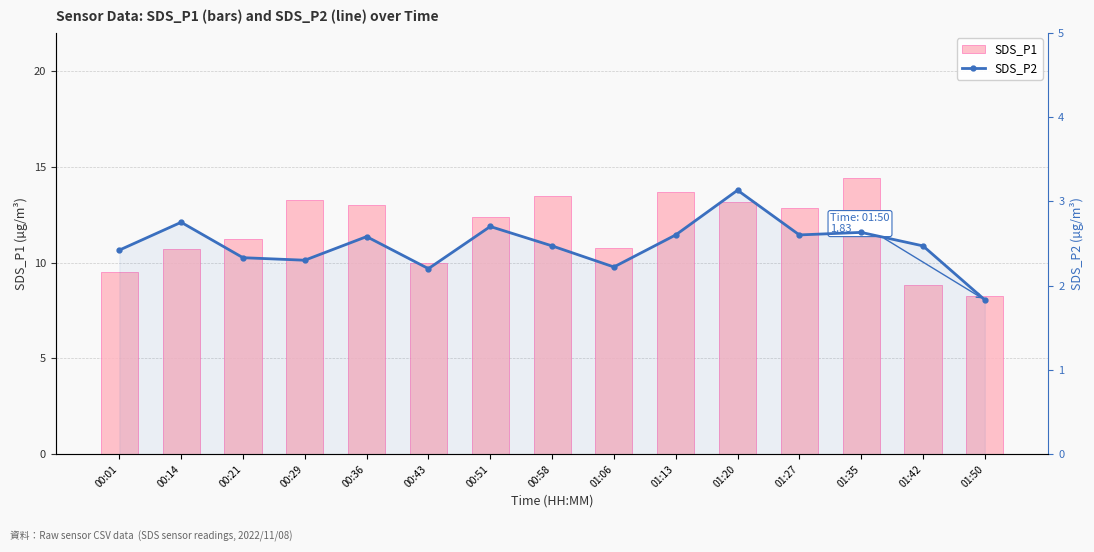

What is the difference between the highest and lowest values at 01:27?

10.2